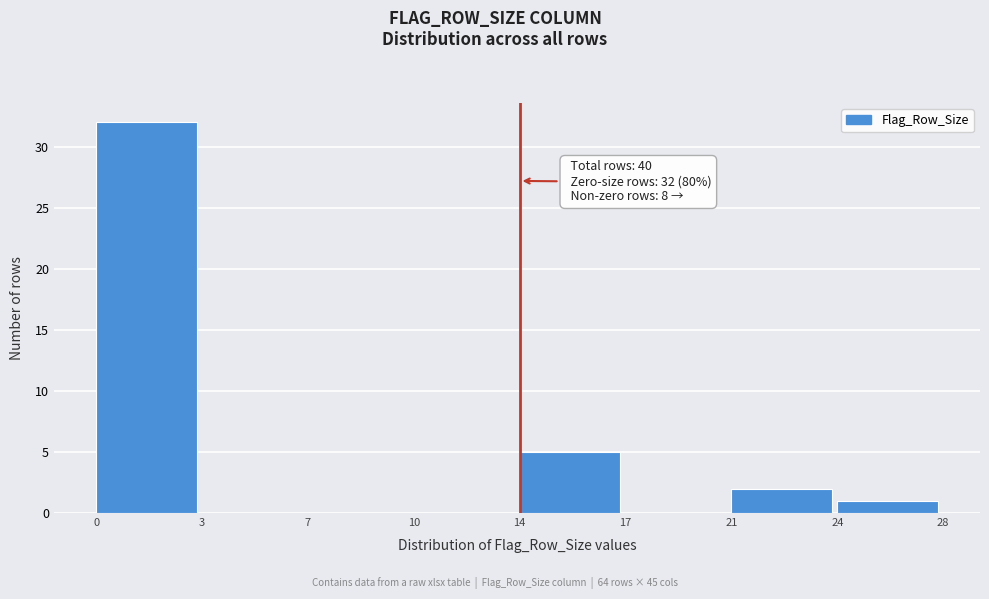

Reading left to right, list all the values displayed in this chart.

0=32	3=0	7=0	10=0	14=5	17=0	21=2	24=1